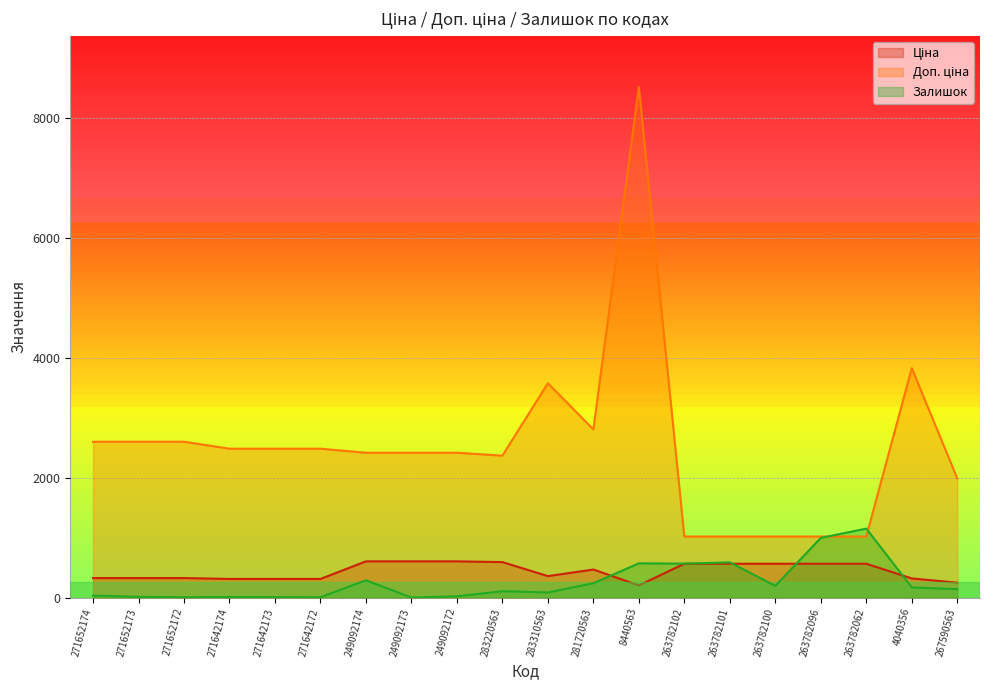

True or false: Ціна has more than 1 interior local peaks.

False